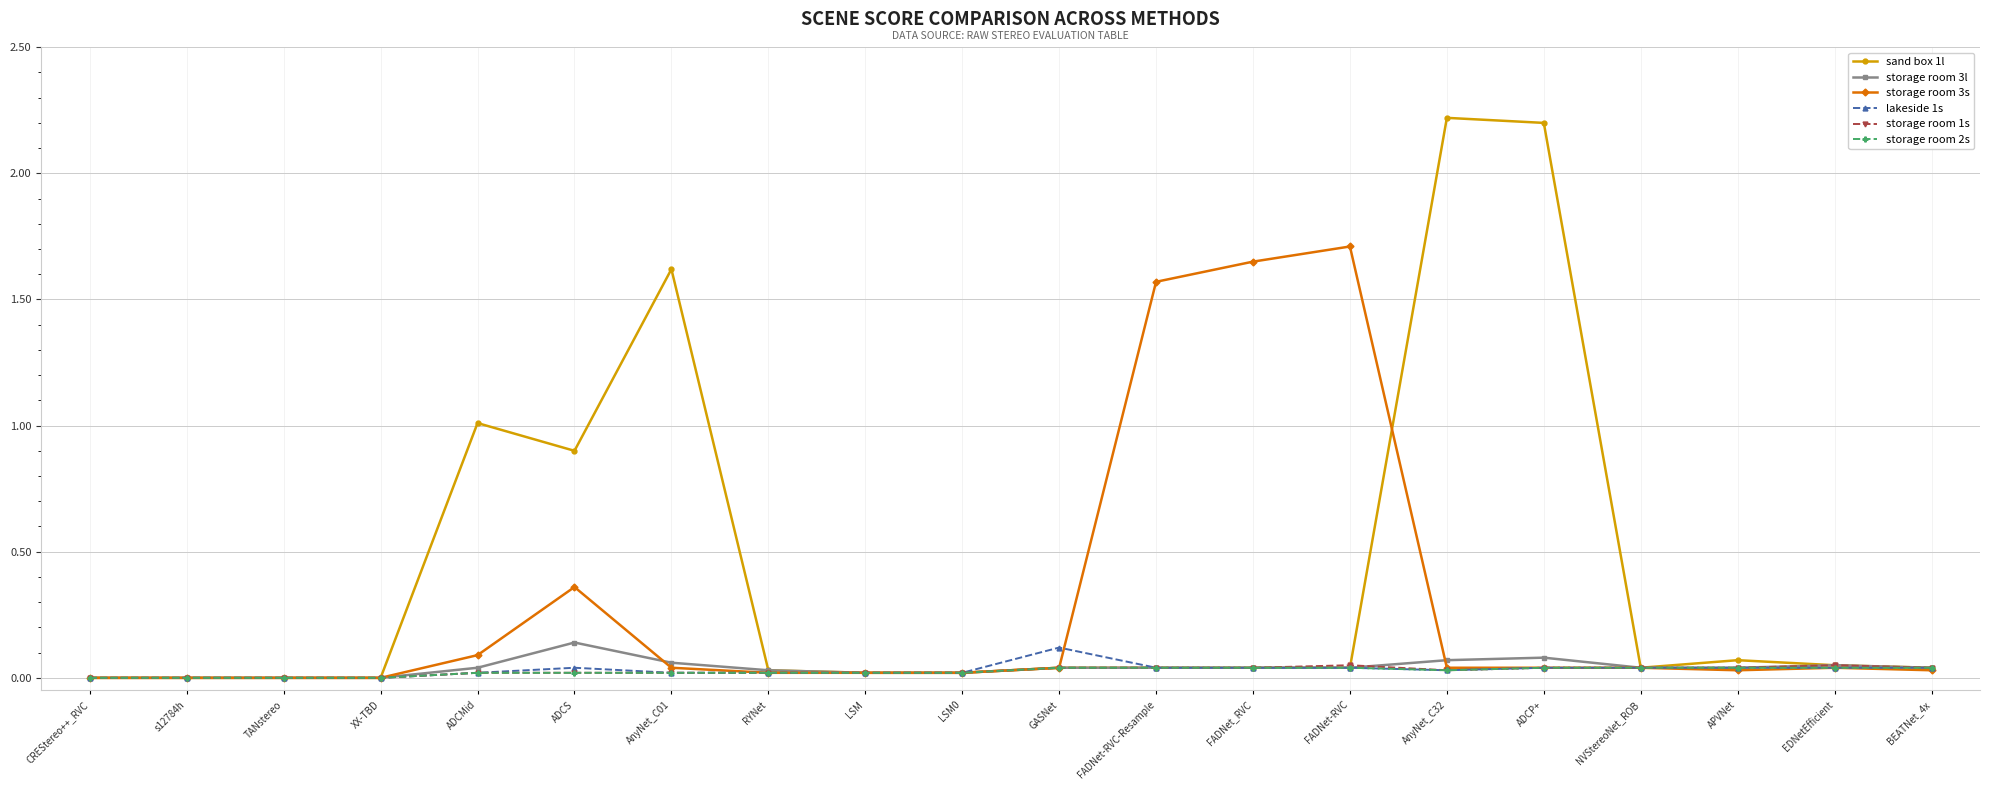

What is the greatest value displayed?

2.2